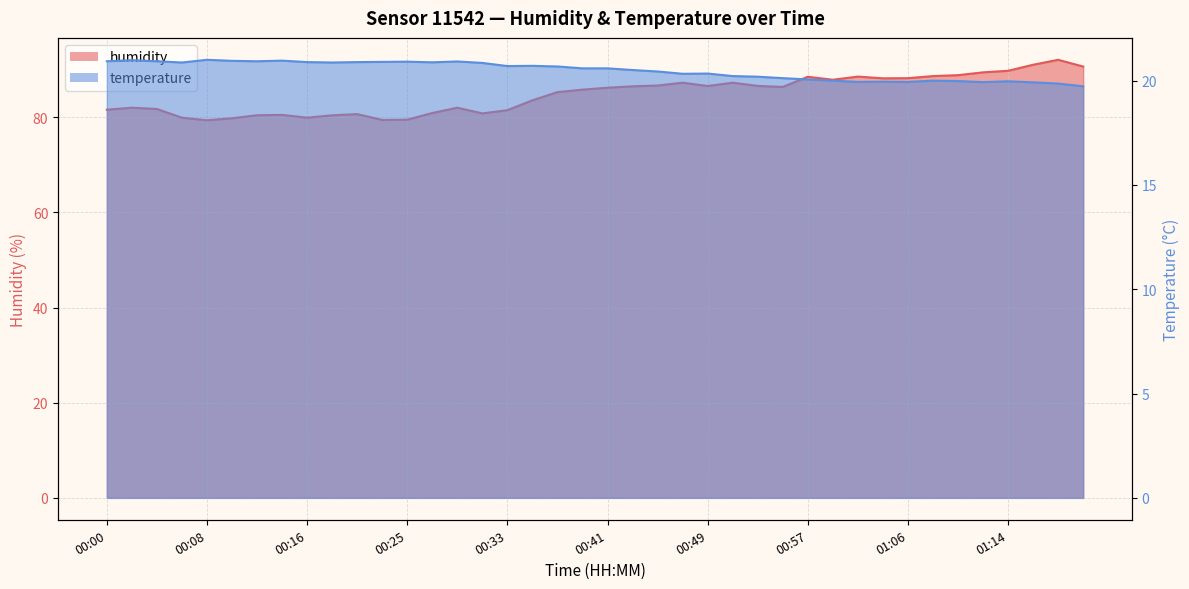

Which series has the widest spread of values?

humidity